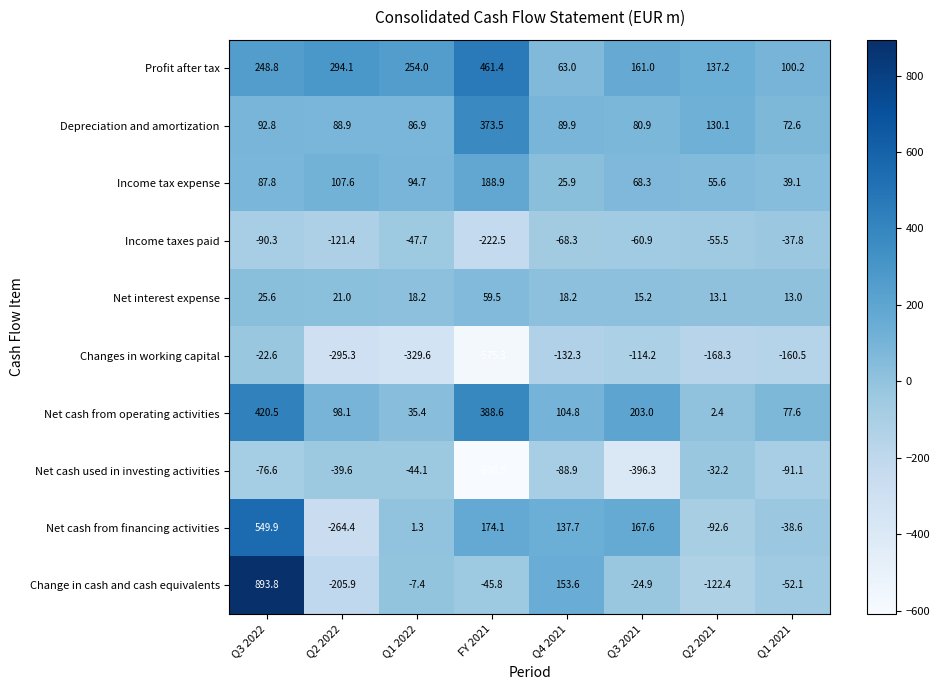

Where is Net cash from operating activities nearest to the value 211?

Q3 2021